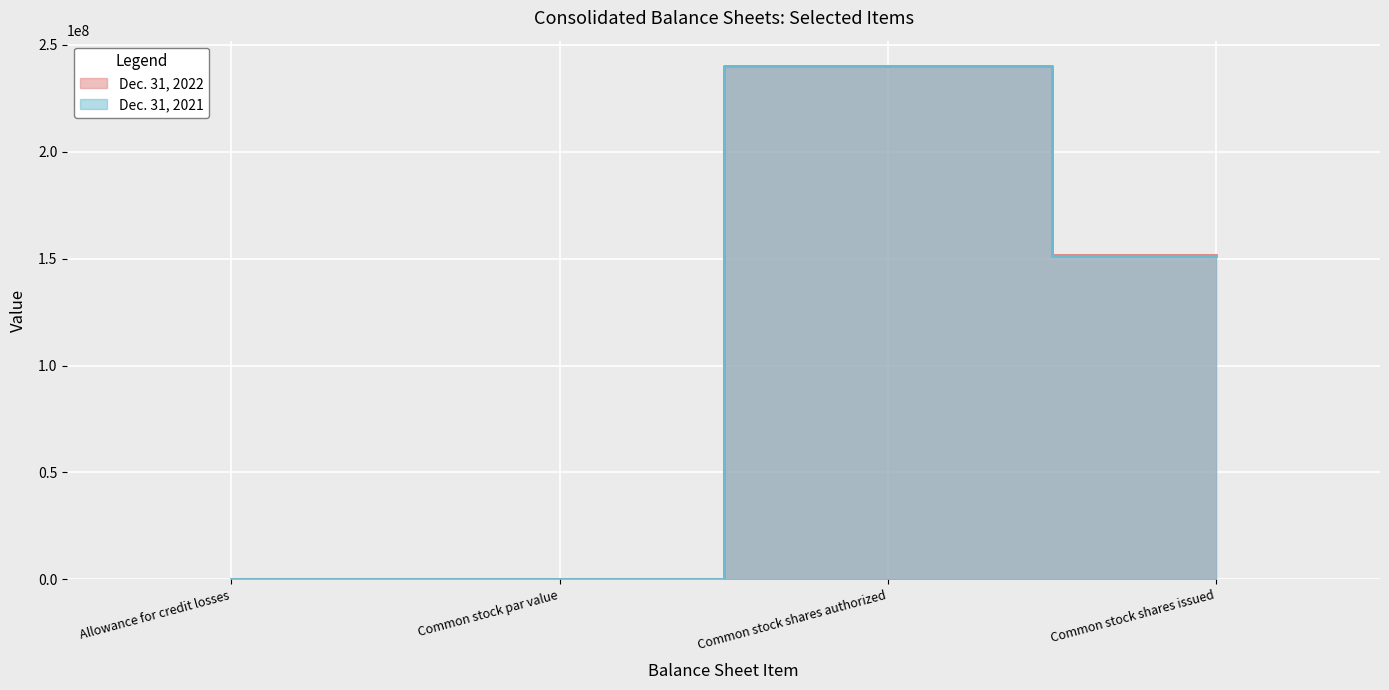

At which label does Dec. 31, 2022 reach its minimum?

Common stock par value